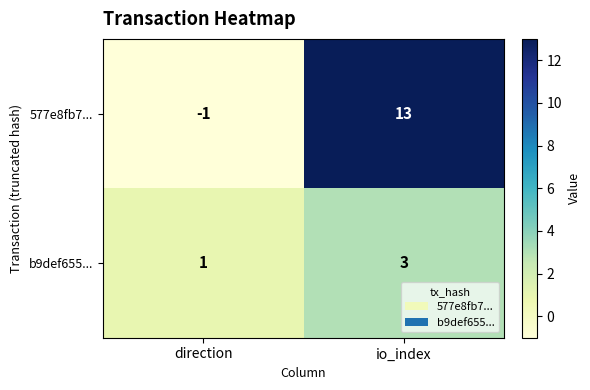

The 577e8fb7... series shows 13 at io_index. True or false?

True